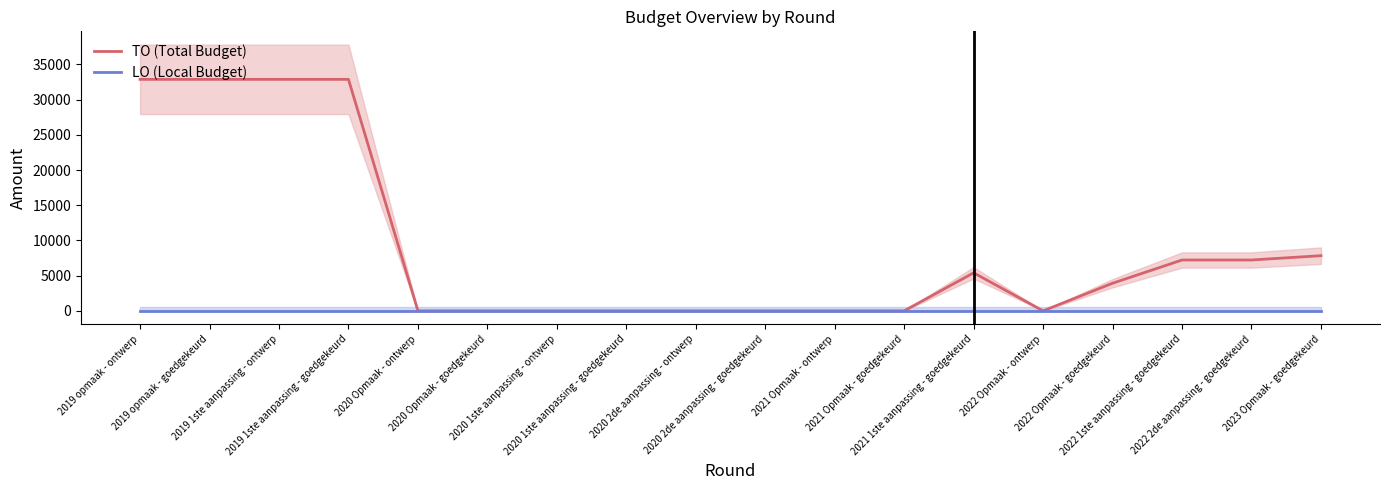

What is the spread (max minus min) of values at 2019 1ste aanpassing - ontwerp?

32882